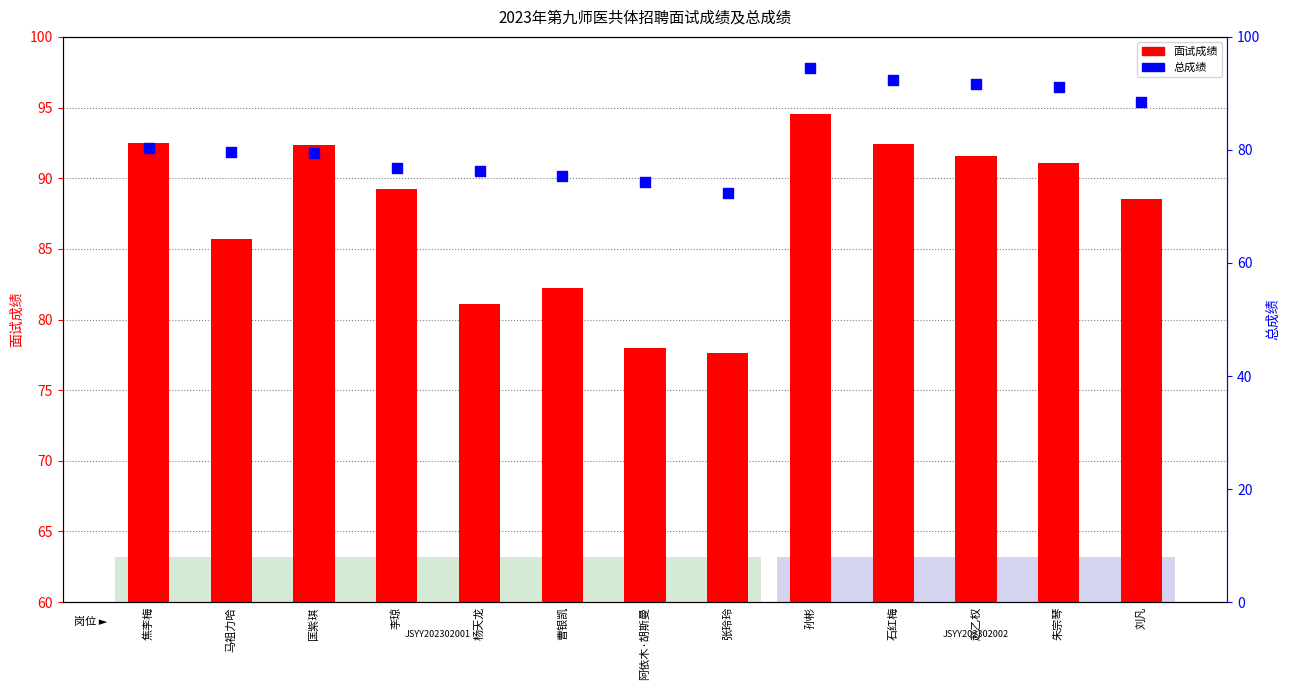

Which series has the largest Y range (max minus min)?

总成绩